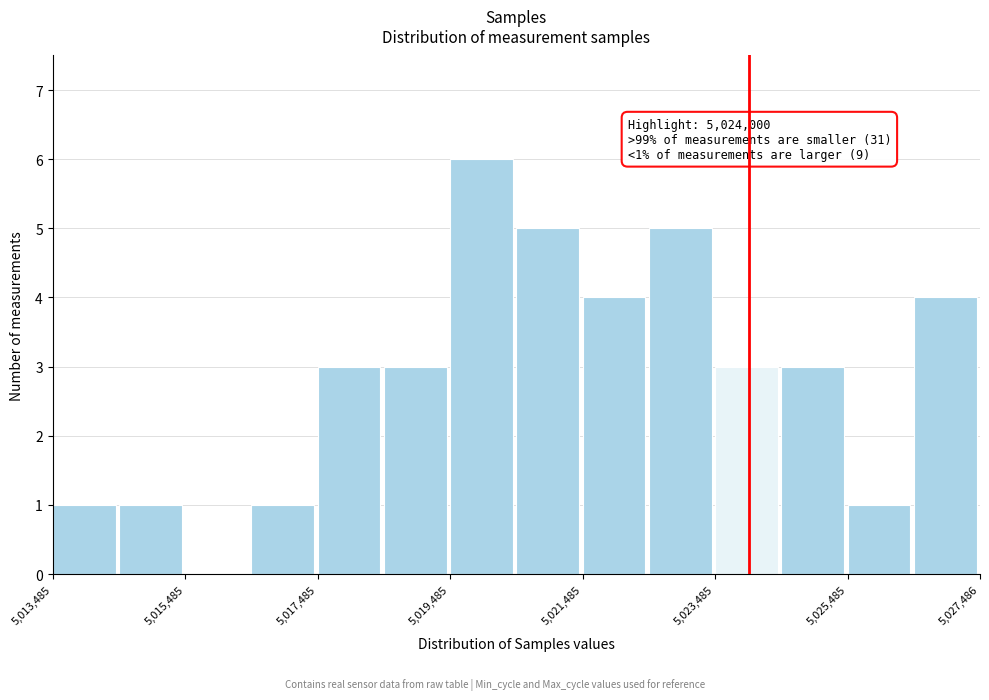

Around what value on the x-axis is the tallest bar? Give the approximate position of its centre, as read against the axis.

5020000